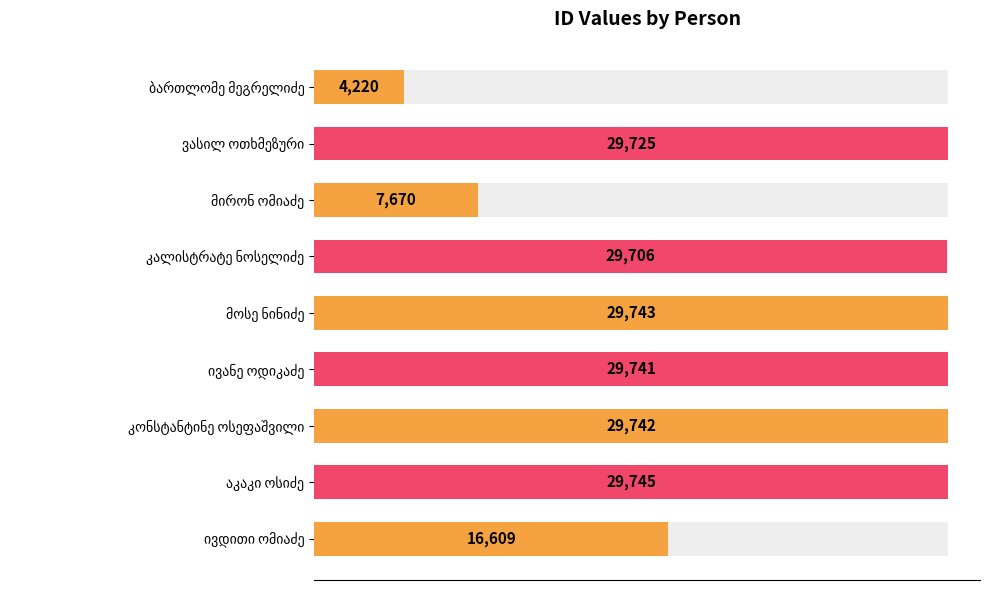

What is the change in value from კალისტრატე ნოსელიძე to ივანე ოდიკაძე?

+35